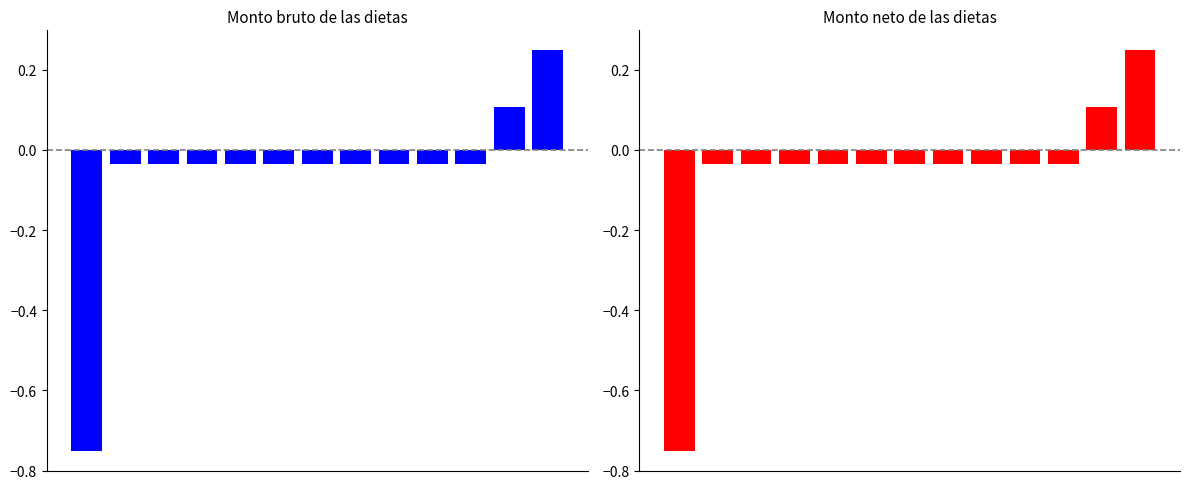

Reading left to right, what are all the values shown in this chart?

Monto bruto de las dietas: -0.8	-0.0	-0.0	-0.0	-0.0	-0.0	-0.0	-0.0	-0.0	-0.0	-0.0	0.1	0.2
Monto neto de las dietas: -0.8	-0.0	-0.0	-0.0	-0.0	-0.0	-0.0	-0.0	-0.0	-0.0	-0.0	0.1	0.2